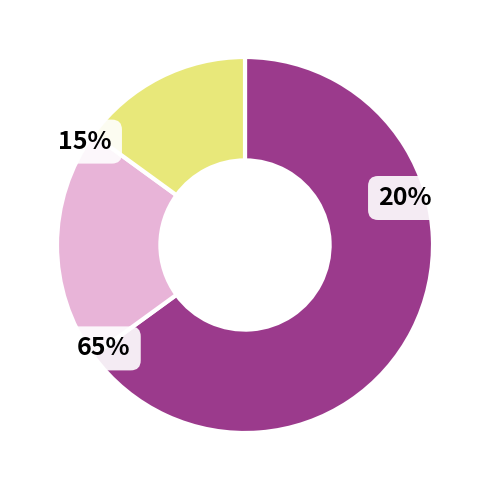

Which category has the biggest portion of the pie?

3